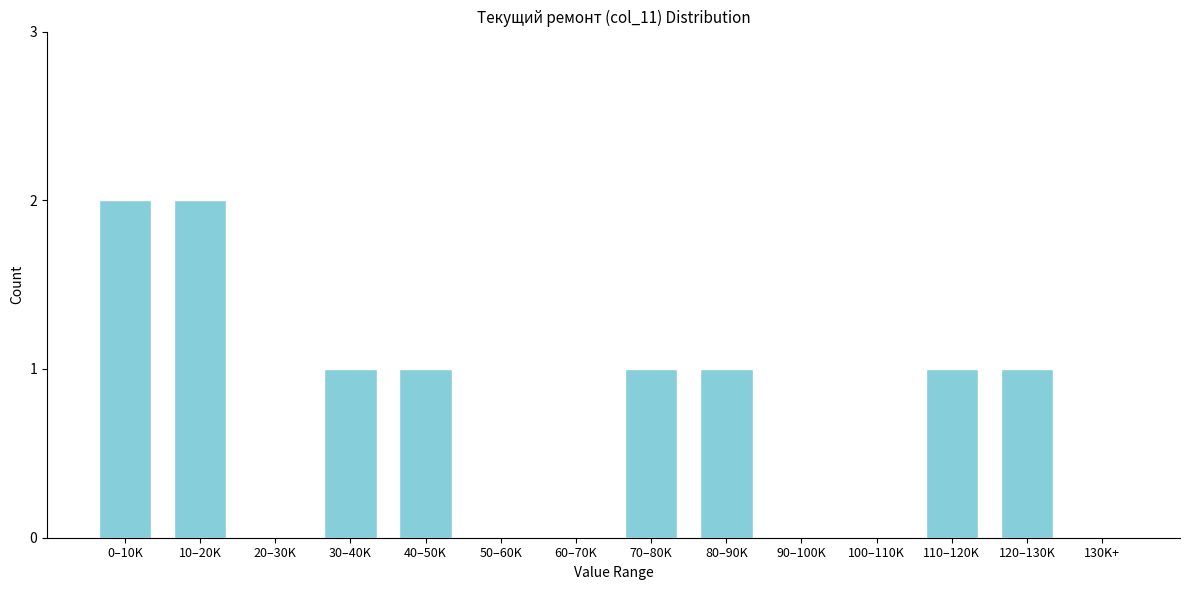

Reading right to left, what are all the values shown in this chart?

130K+=0	120–130K=1	110–120K=1	100–110K=0	90–100K=0	80–90K=1	70–80K=1	60–70K=0	50–60K=0	40–50K=1	30–40K=1	20–30K=0	10–20K=2	0–10K=2